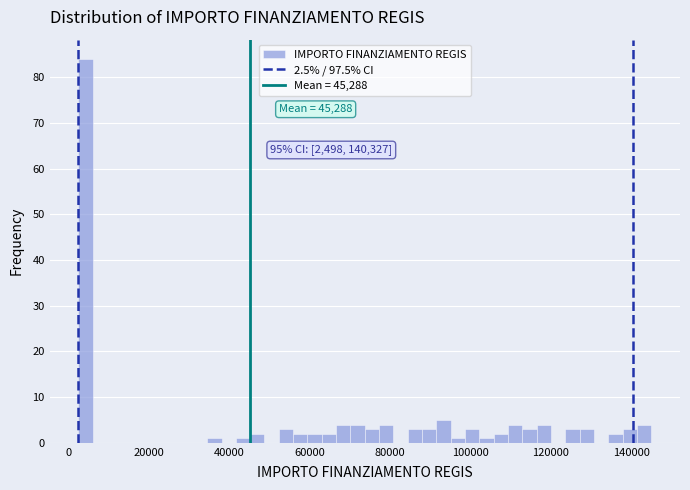

Read against the x-axis, roughly where is the centre of the tallest bar?

4000